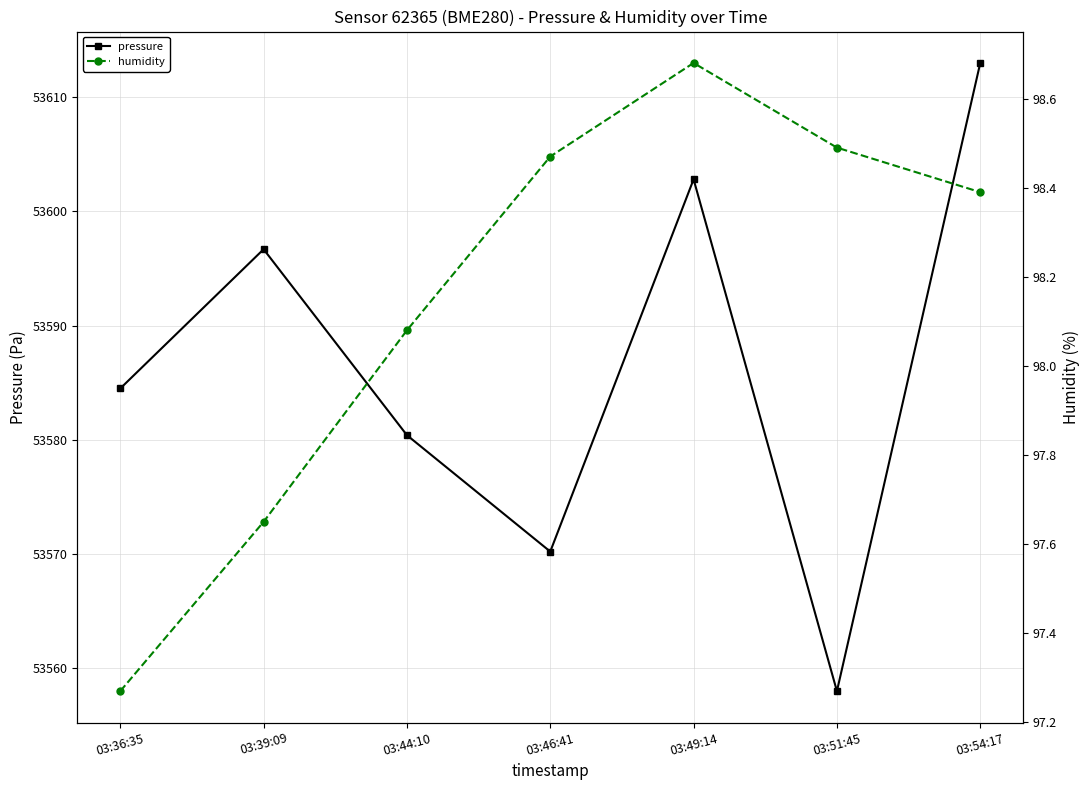

What is the highest value of the pressure series?

53613.0